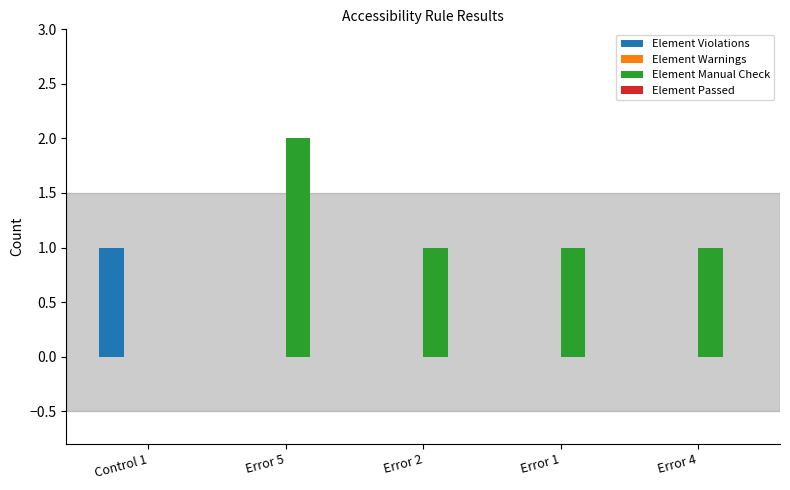

How many series are shown in this chart?

2